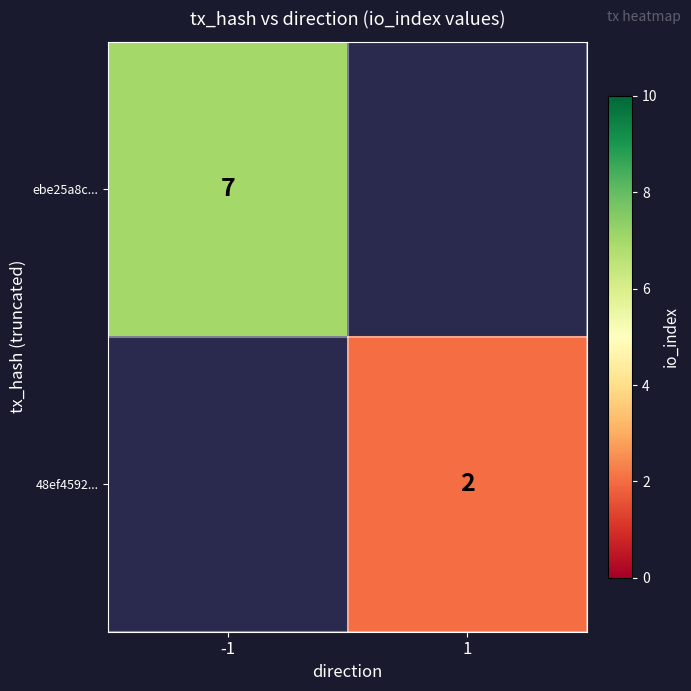

True or false: ebe25a8c... has a value of 2 at -1.

False